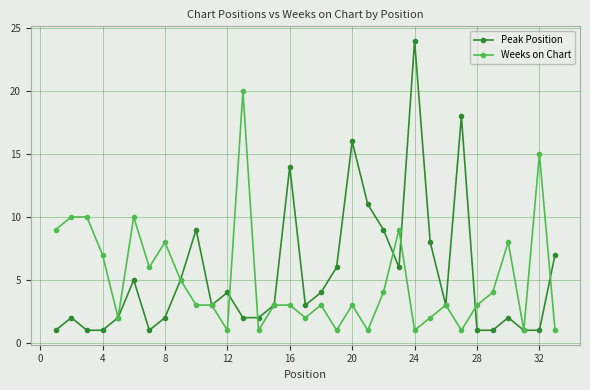

What is the difference between the second highest and minimum values in the Weeks on Chart series?

14